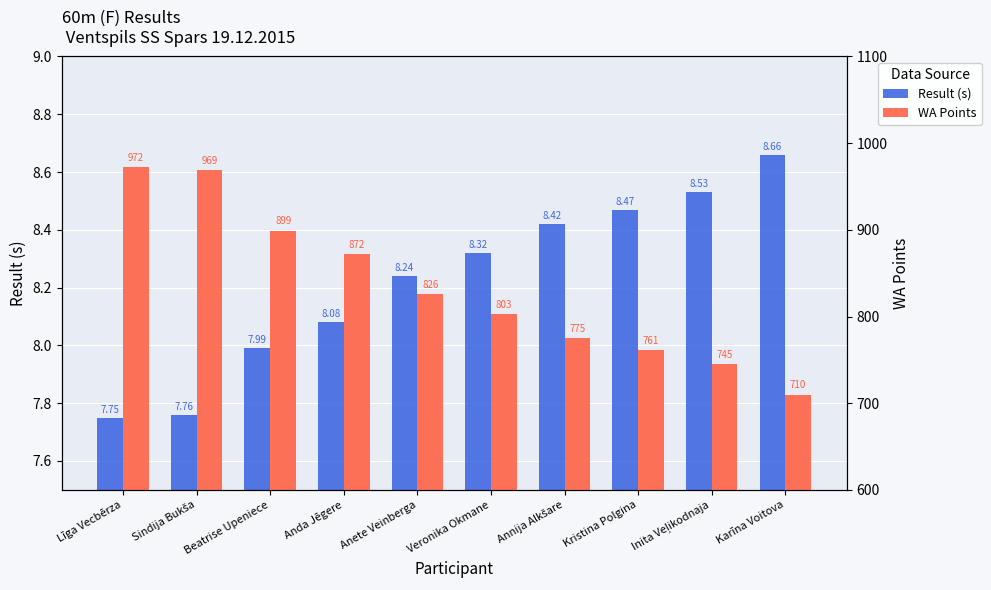

The value of WA Points at Kristina Polgina is 268.6. True or false?

False